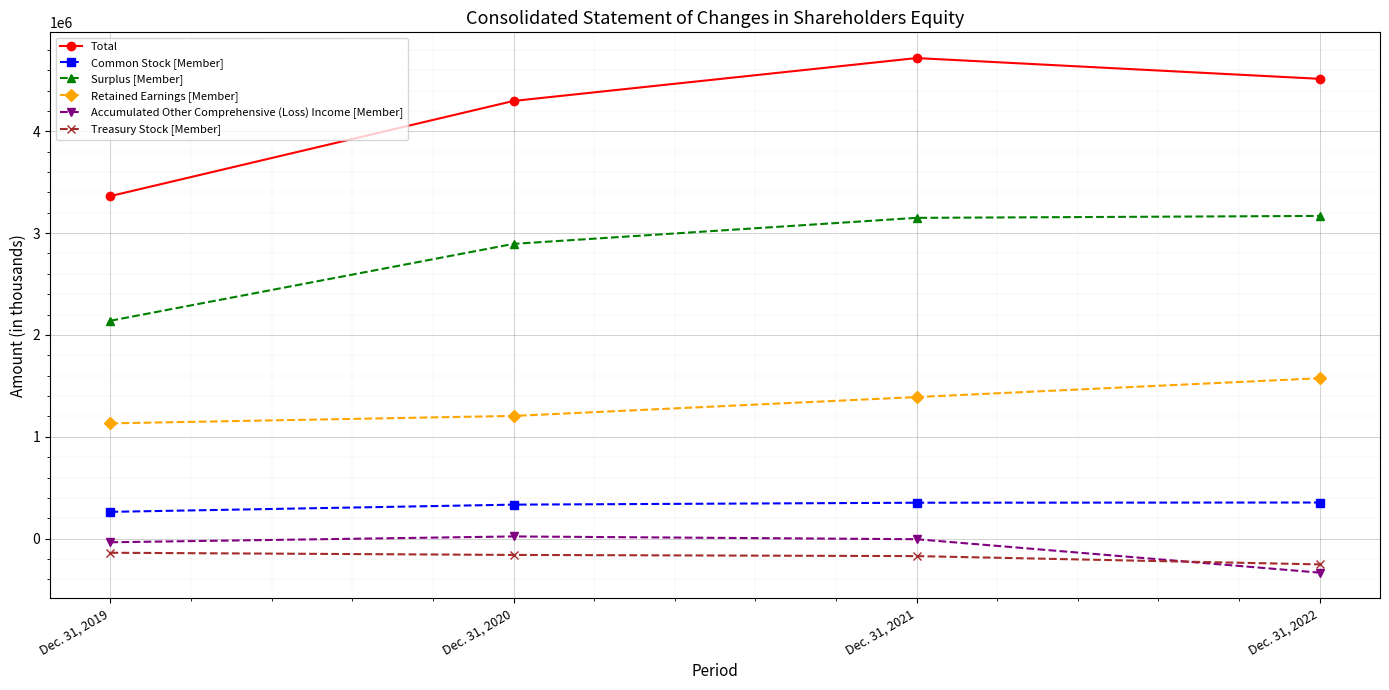

True or false: Common Stock [Member] has more than 2 points higher than both neighbors.

False